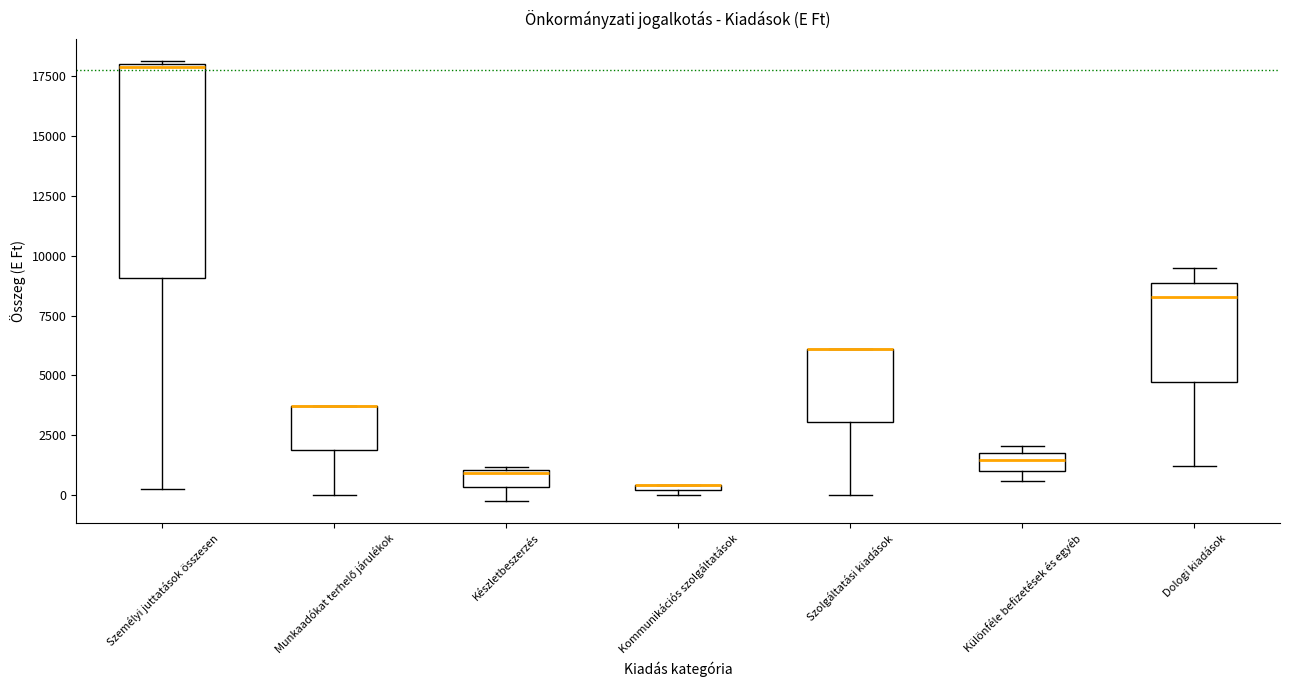

Where is the upper edge of the box for Személyi juttatások összesen on the y-axis? The values are not printed on the chart, so give them approximately, as read against the axis.

18000